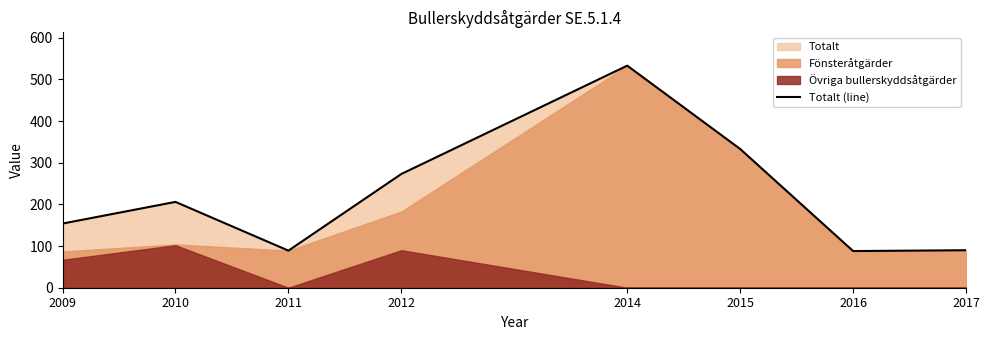

What is the average value?

221